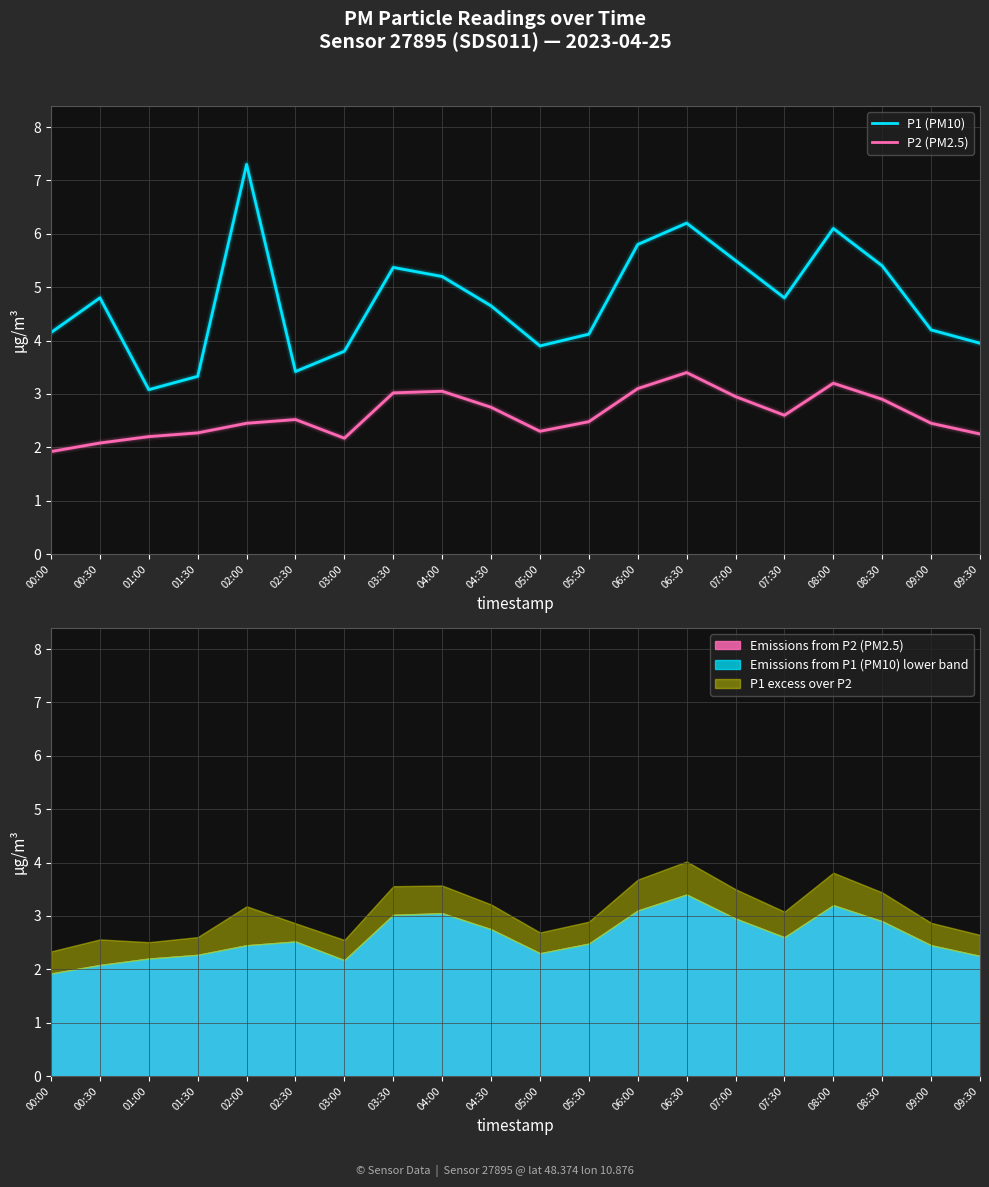

The value of P2 (PM2.5) at 05:30 is 1.6. True or false?

False